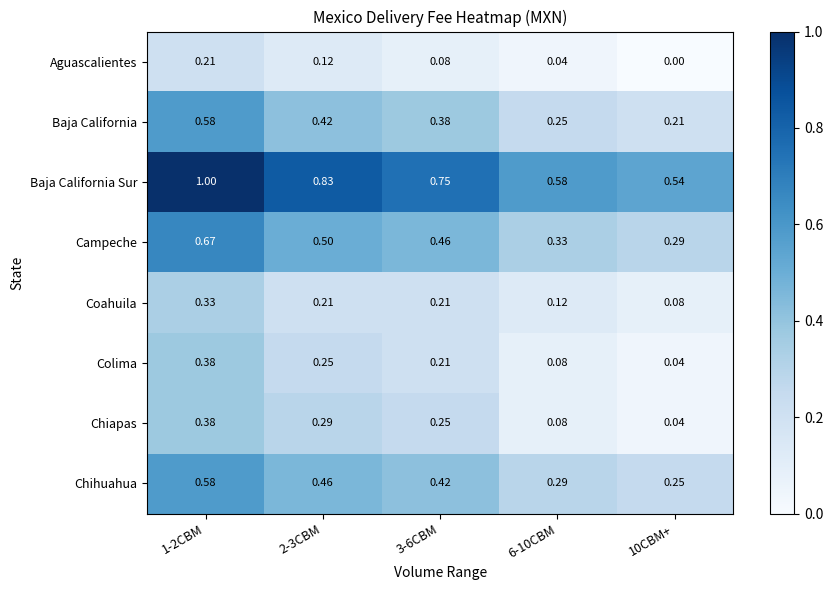

Which series has the largest total across all categories?

Baja California Sur